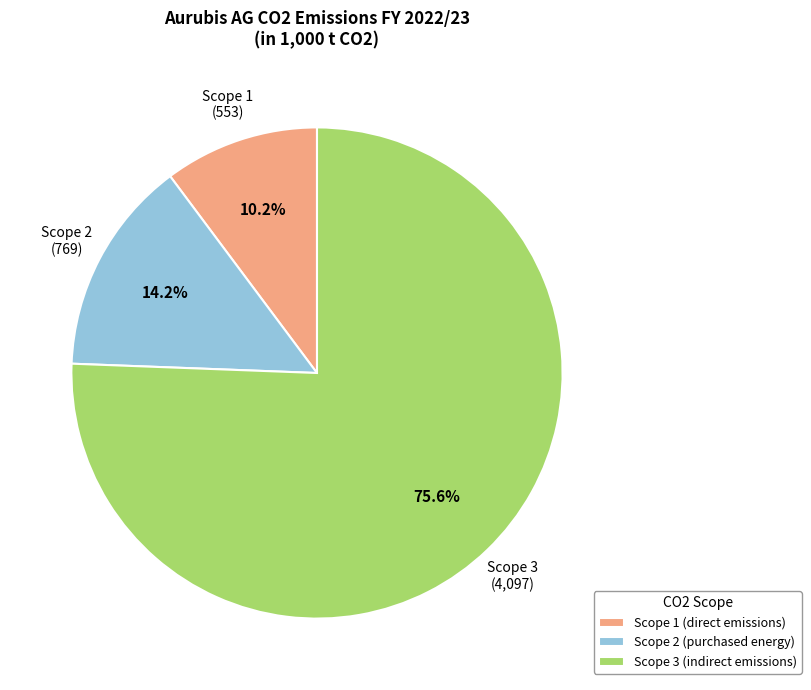

Is it true that Scope 3 is 65% of the pie?

False